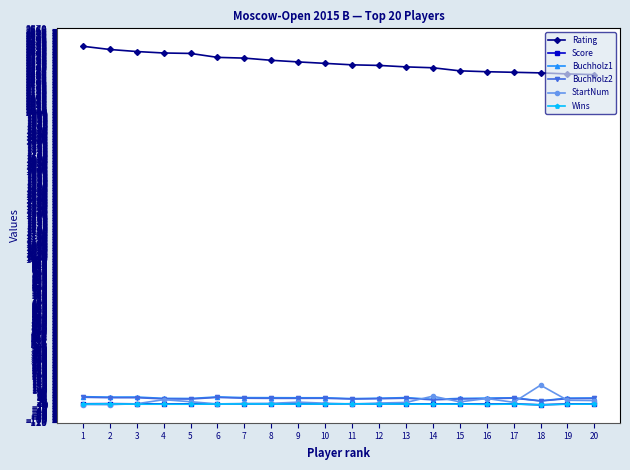

What is the average value of the Buchholz1 series?

46.2